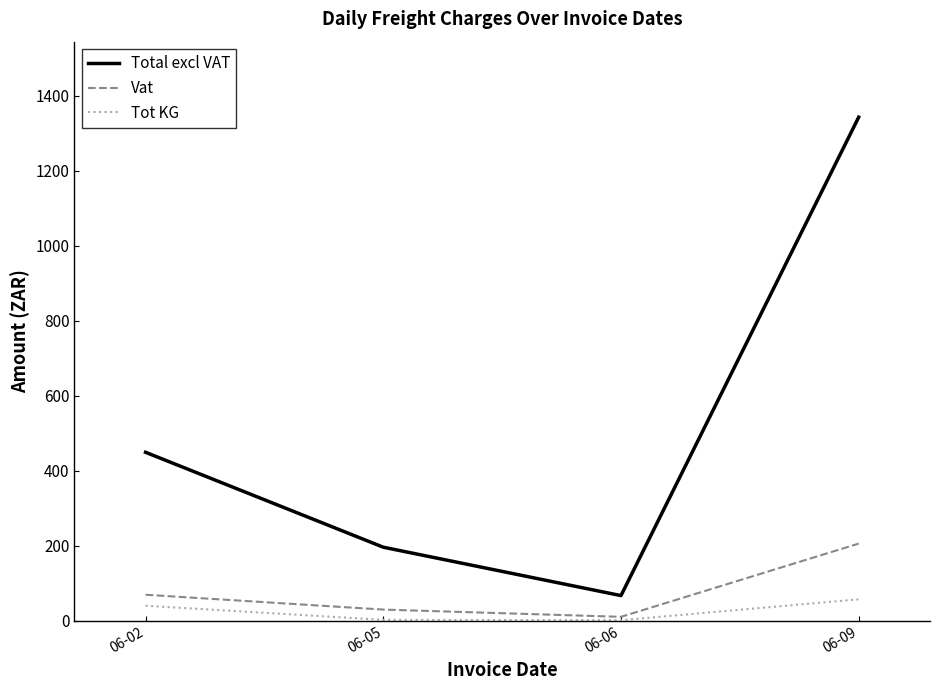

What is the maximum value shown in the chart?

1342.4